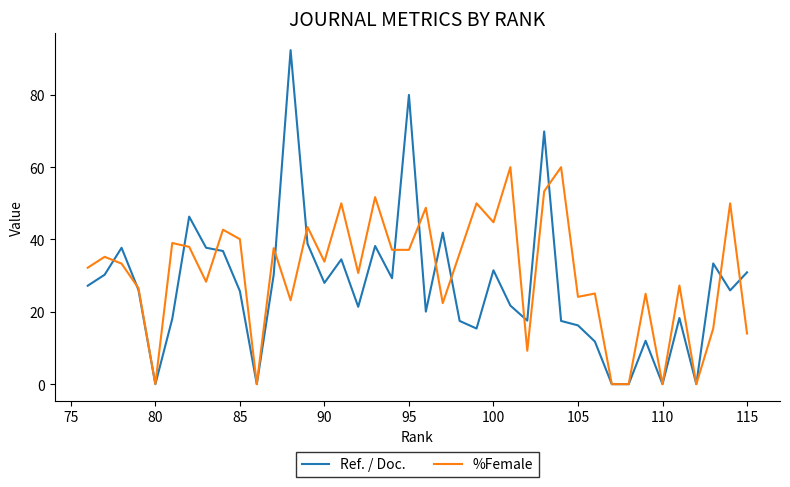

List the series in order of their peak value, lowest first.

%Female, Ref. / Doc.